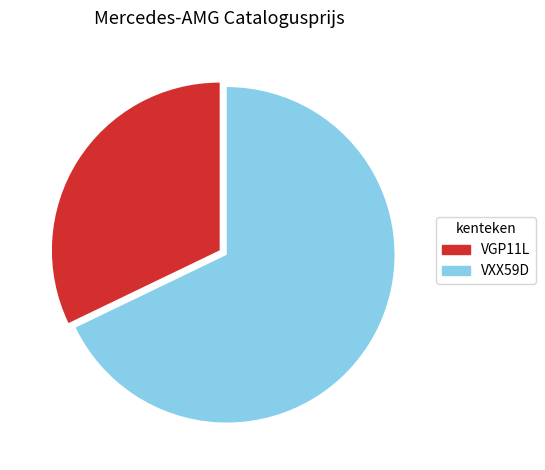

Is the sum of VGP11L and VXX59D greater than half?

Yes